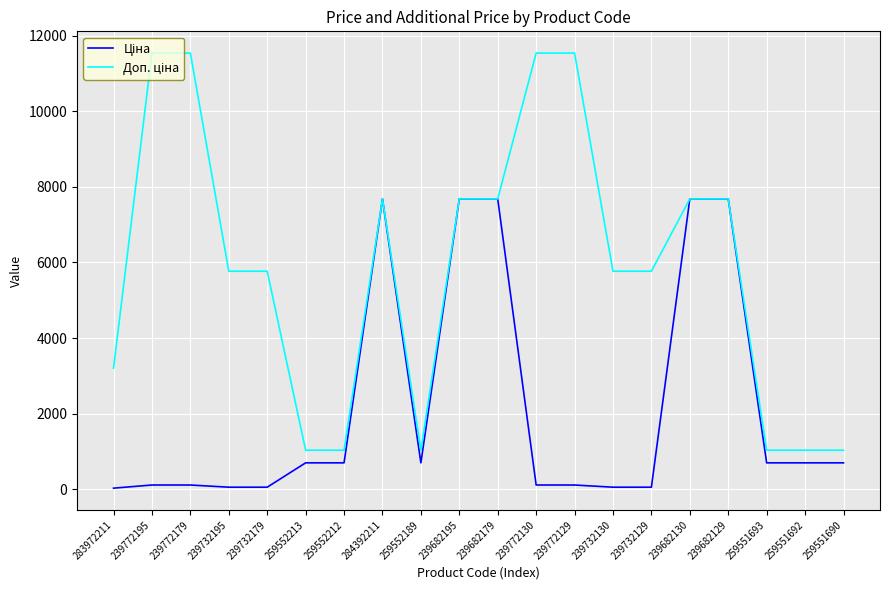

How many distinct data groups are displayed?

2